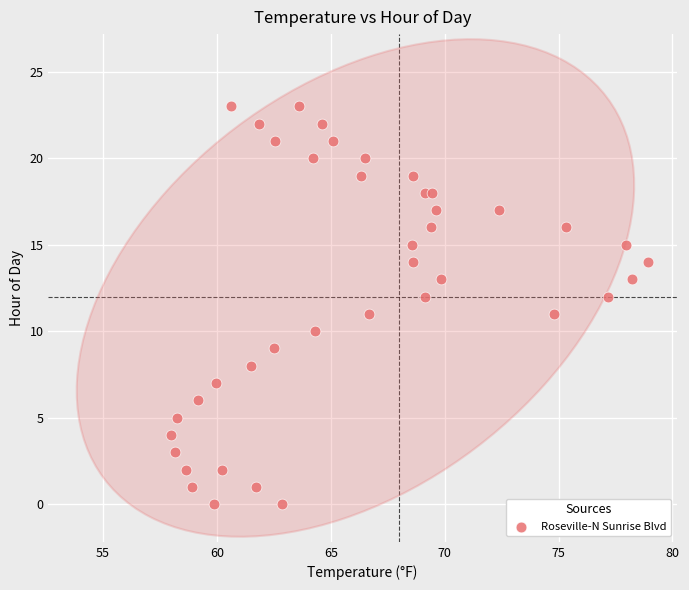

What is the range of Y values (max minus min)?

23